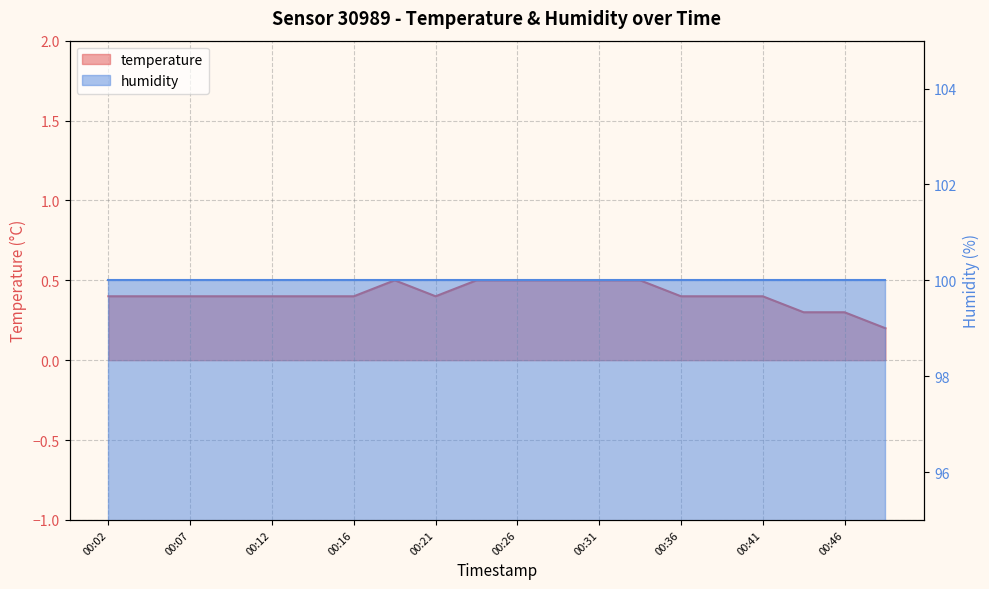

Which label corresponds to the largest value in the chart?

00:19